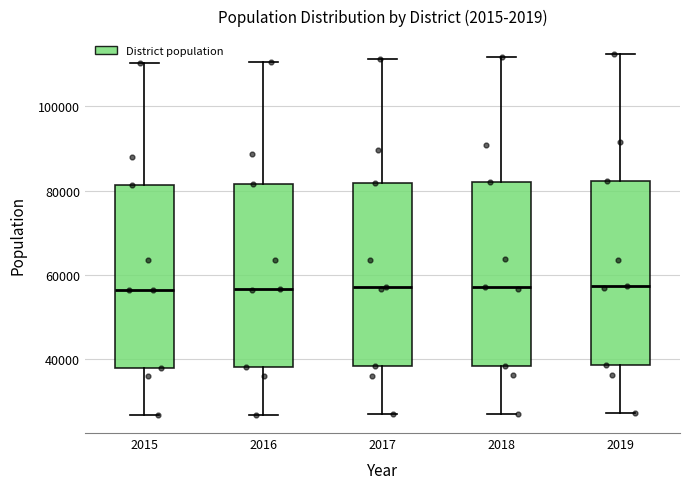

Reading left to right, read every box against the y-axis: the position of its median line, the range the box covers, and the ends of its whiskers. The values are not printed on the chart, so give them approximately, as read against the axis.

2015: median 56000, box 38000 to 82000, whiskers 26000 to 110000
2016: median 56000, box 38000 to 82000, whiskers 26000 to 110000
2017: median 58000, box 38000 to 82000, whiskers 28000 to 112000
2018: median 58000, box 38000 to 82000, whiskers 28000 to 112000
2019: median 58000, box 38000 to 82000, whiskers 28000 to 112000